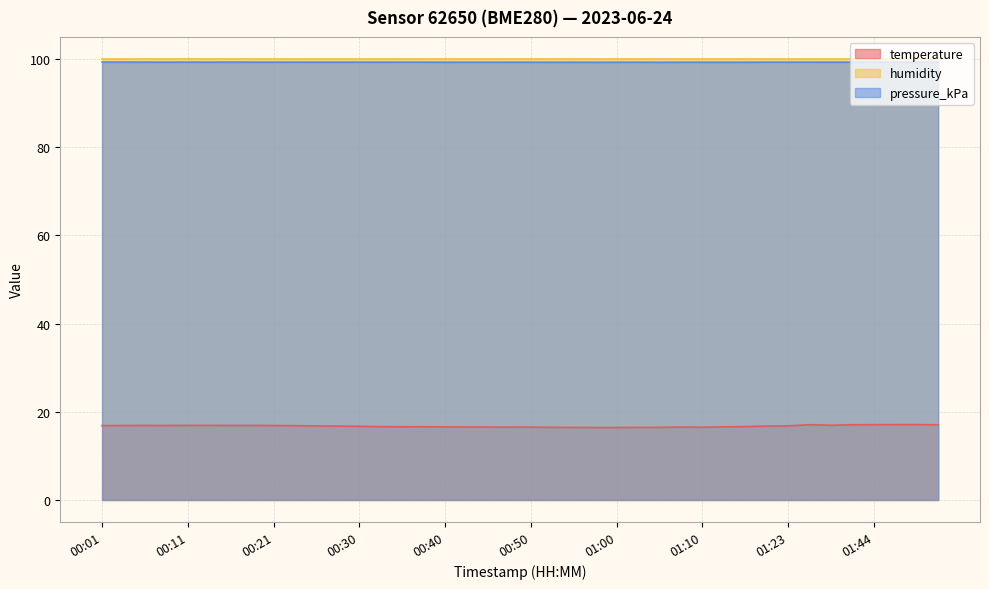

What is the highest value of the temperature series?

17.1